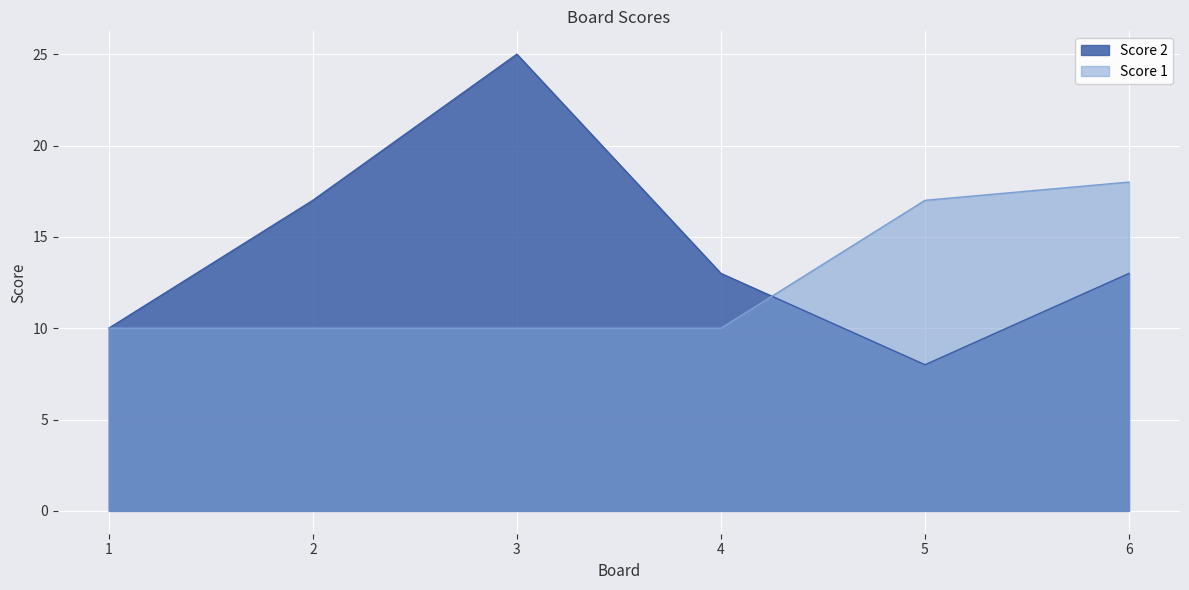

What is the difference between the maximum and minimum values in the Score 1 series?

8